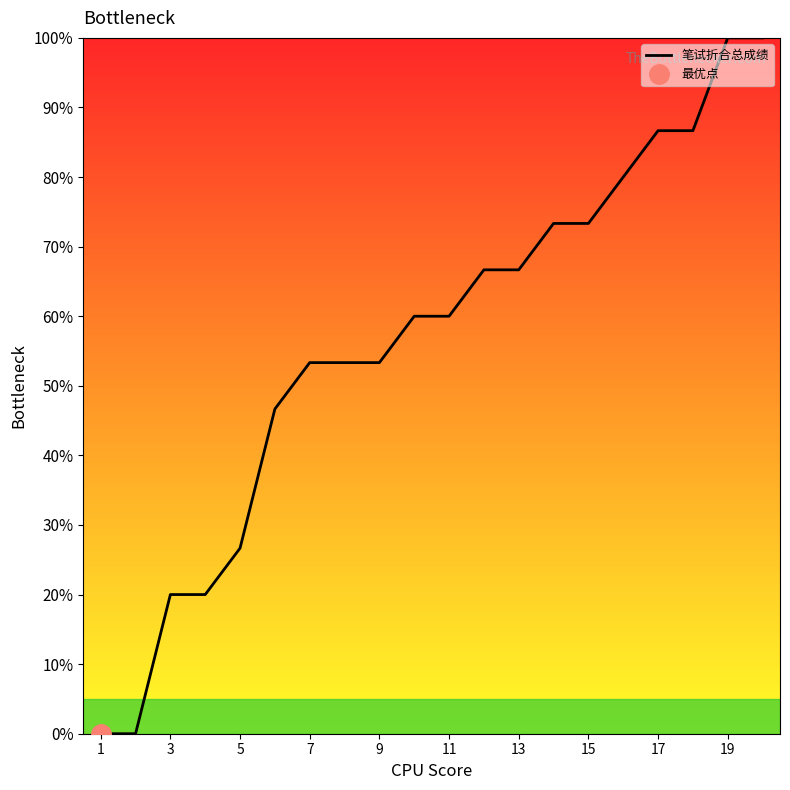

Is it true that 笔试折合总成绩 equals 31.3 at 9?

False